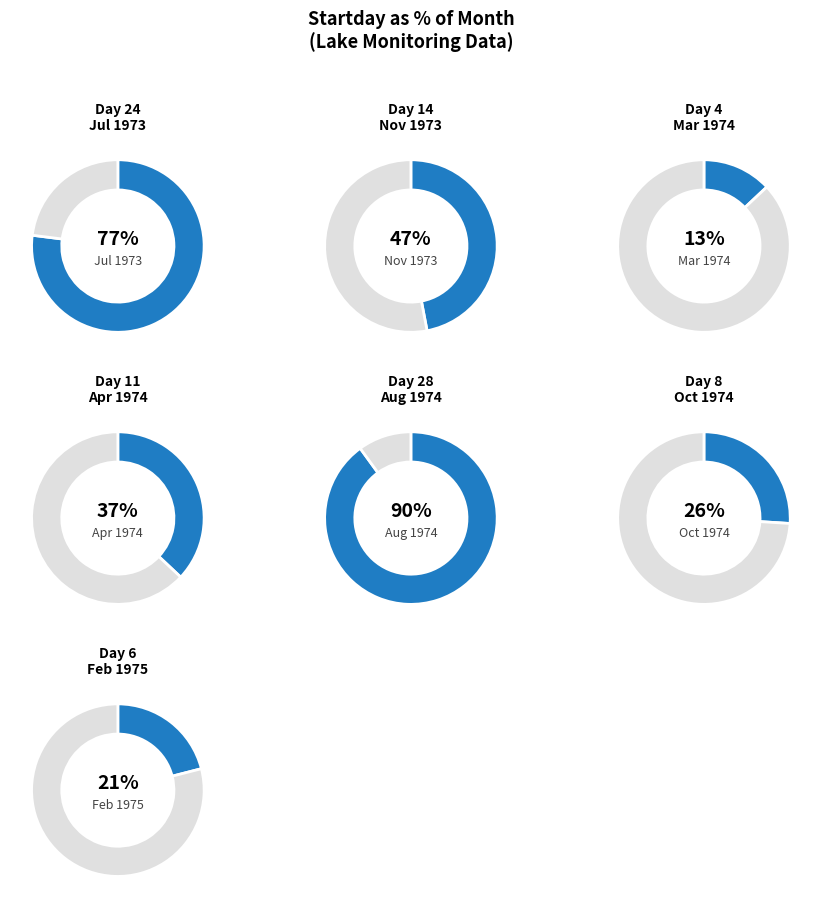

Count the number of slices in the pie.

7